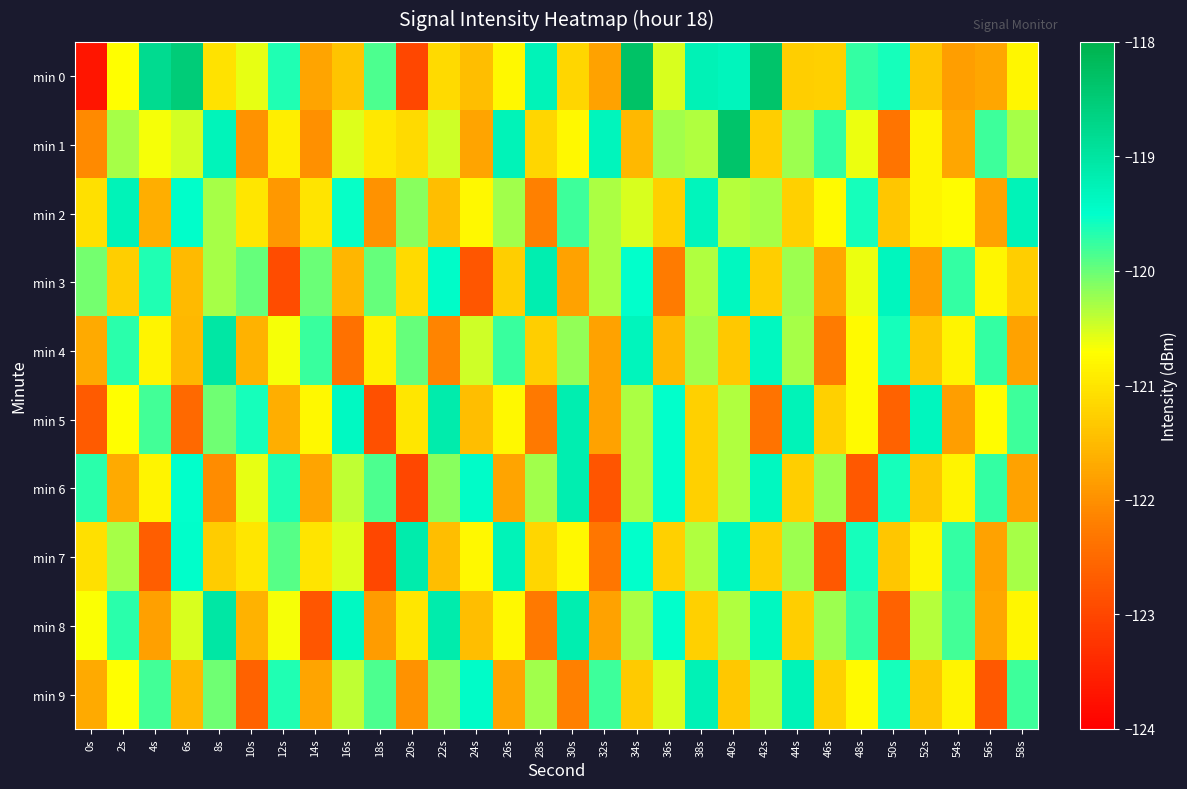

At which category is the sum across all series the highest?

40s